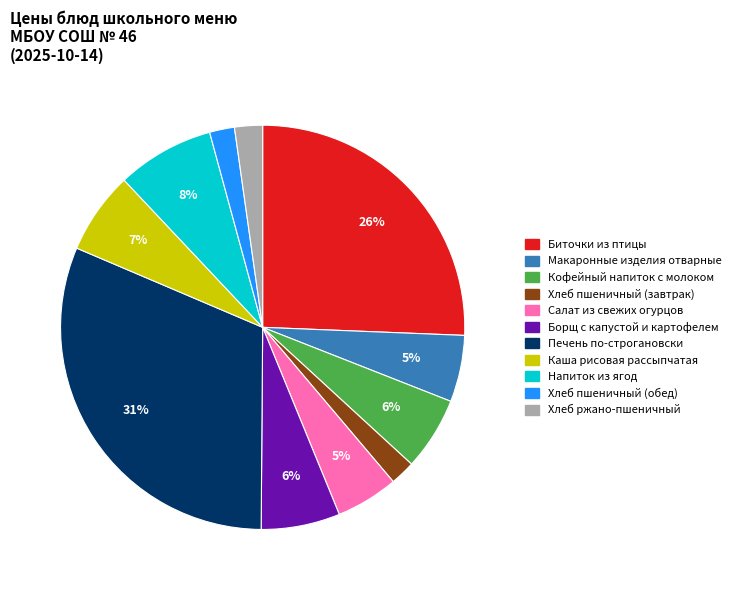

How many segments does this pie chart have?

11